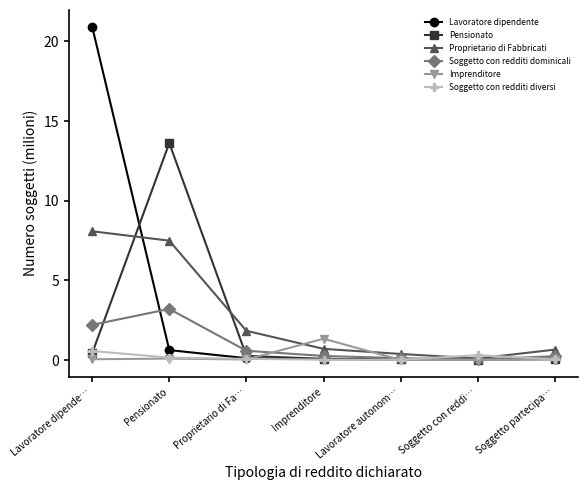

The value of Imprenditore at Lavoratore autonom… is 0.0. True or false?

True